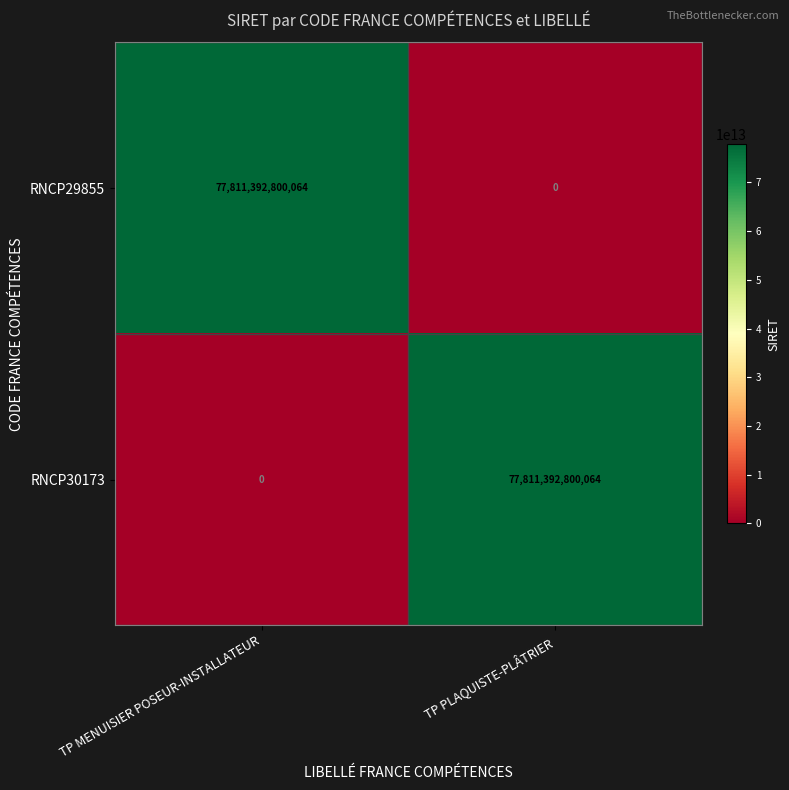

True or false: RNCP29855 has a value of 77811392800064 at TP MENUISIER POSEUR-INSTALLATEUR.

True